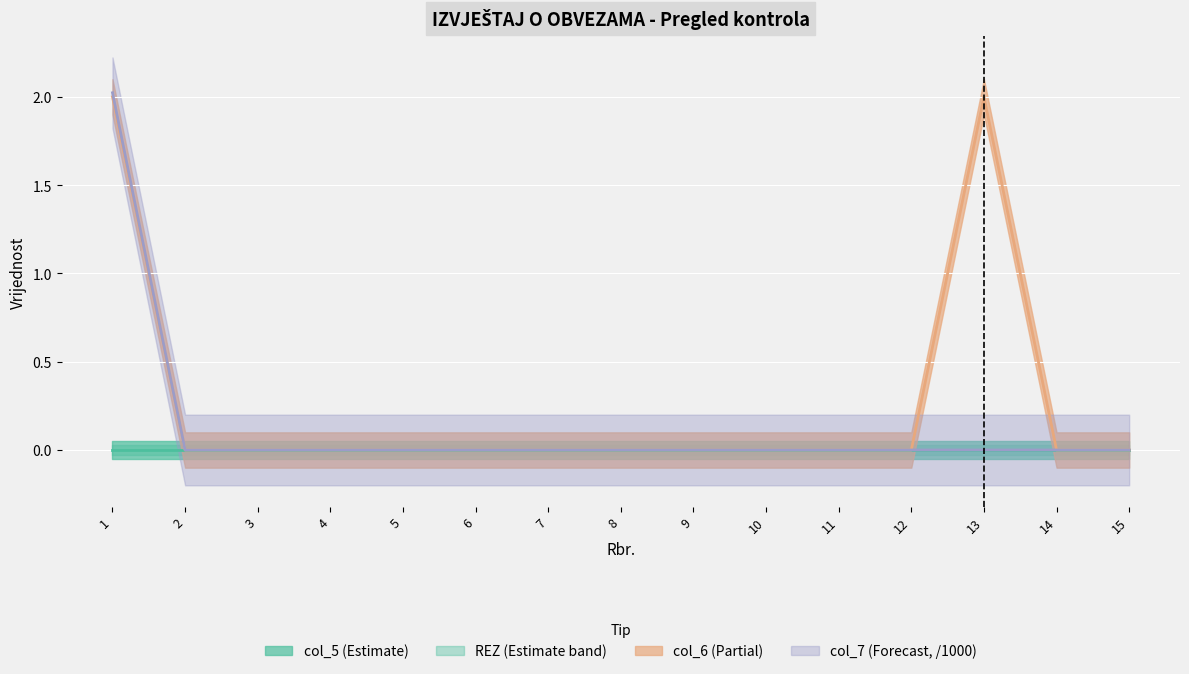

The value of col_7 at 1 is 2.0. True or false?

True